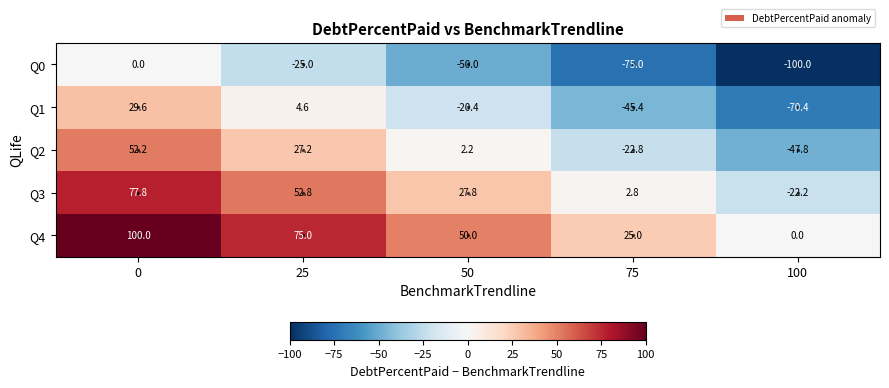

List the series in order of their overall mean, lowest first.

Q0, Q1, Q2, Q3, Q4